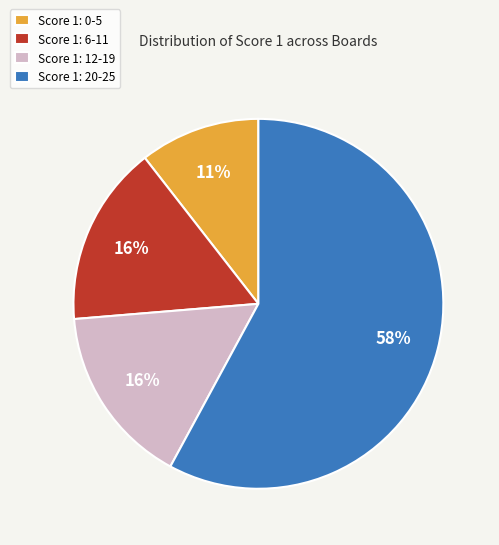

Is the sum of Score 1: 0-5 and Score 1: 6-11 greater than half?

No